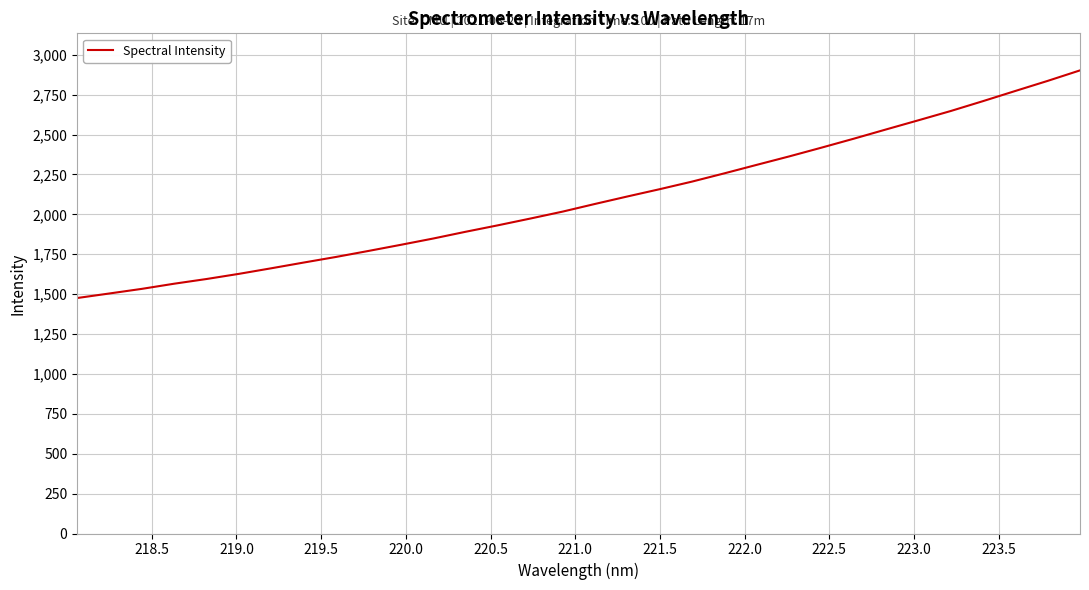

True or false: the data has more than 0 interior local peaks.

False